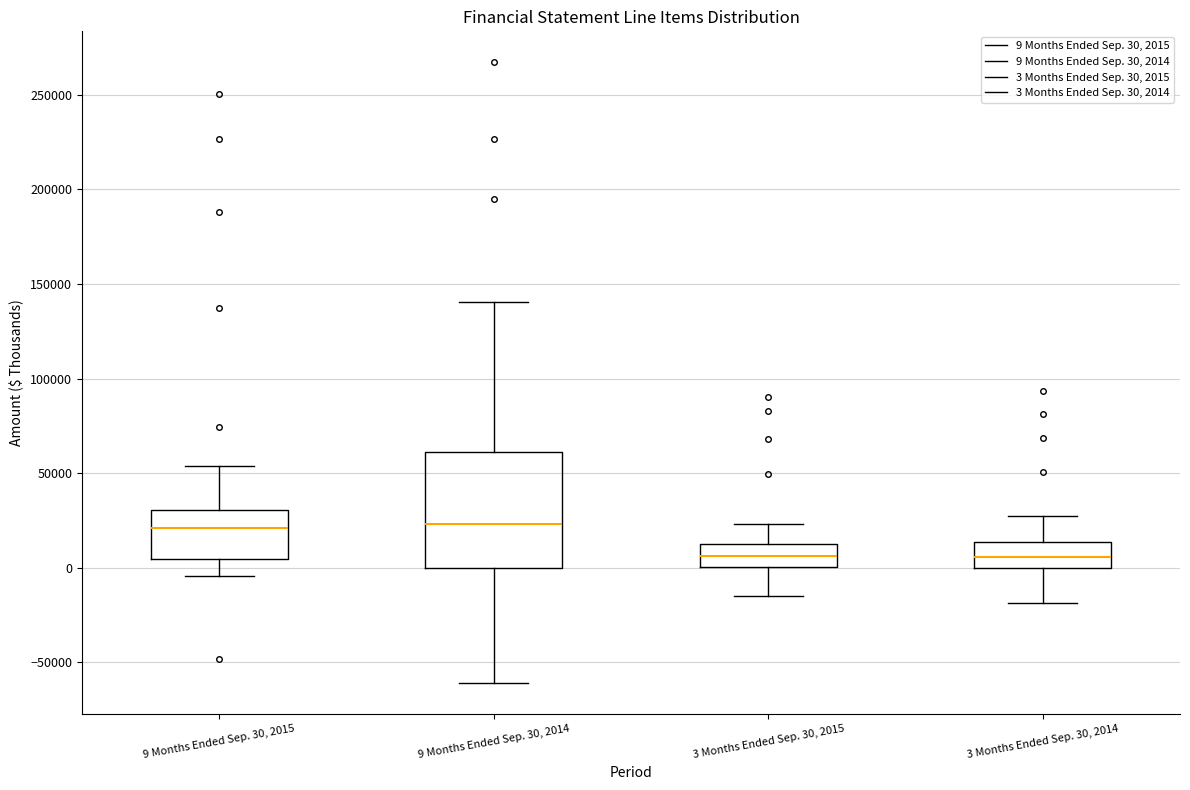

Reading left to right, read every box against the y-axis: the position of its median line, the range the box covers, and the ends of its whiskers. The values are not printed on the chart, so give them approximately, as read against the axis.

9 Months Ended Sep. 30, 2015: median 20000, box 5000 to 30000, whiskers -5000 to 55000
9 Months Ended Sep. 30, 2014: median 25000, box 0 to 60000, whiskers -60000 to 140000
3 Months Ended Sep. 30, 2015: median 5000, box 0 to 15000, whiskers -15000 to 25000
3 Months Ended Sep. 30, 2014: median 5000, box 0 to 15000, whiskers -20000 to 30000